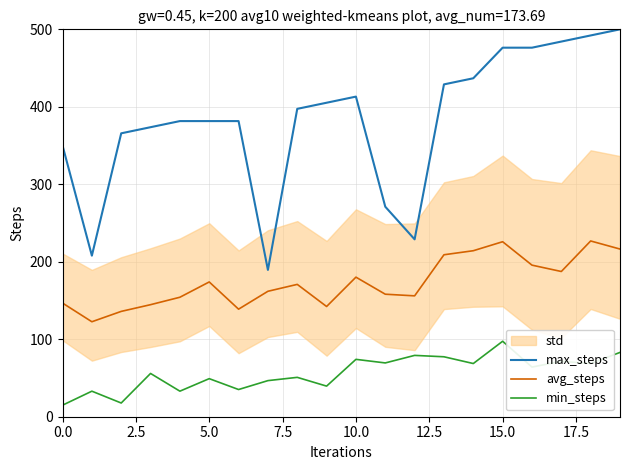

What is the minimum value shown in the chart?

14.9